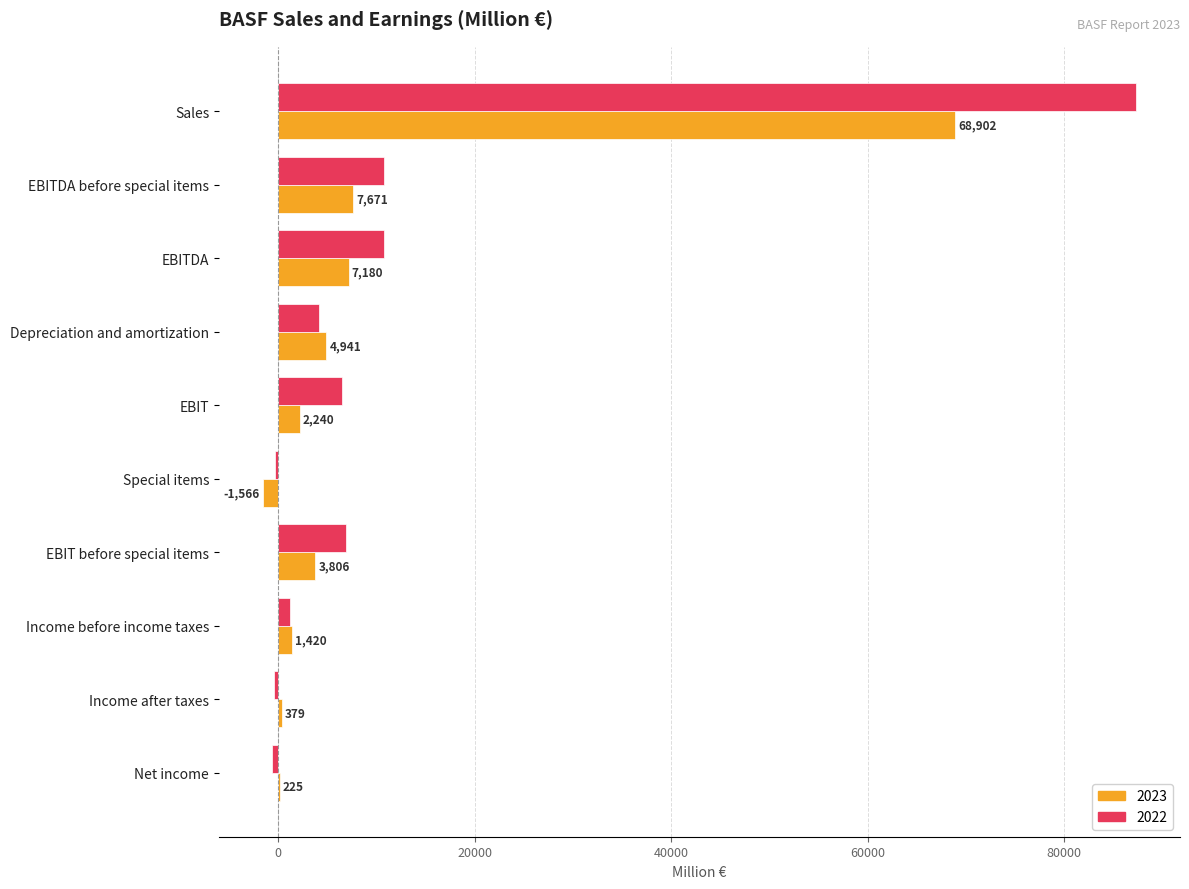

What is the sum of the 2022 values at EBITDA and Special items?

10418